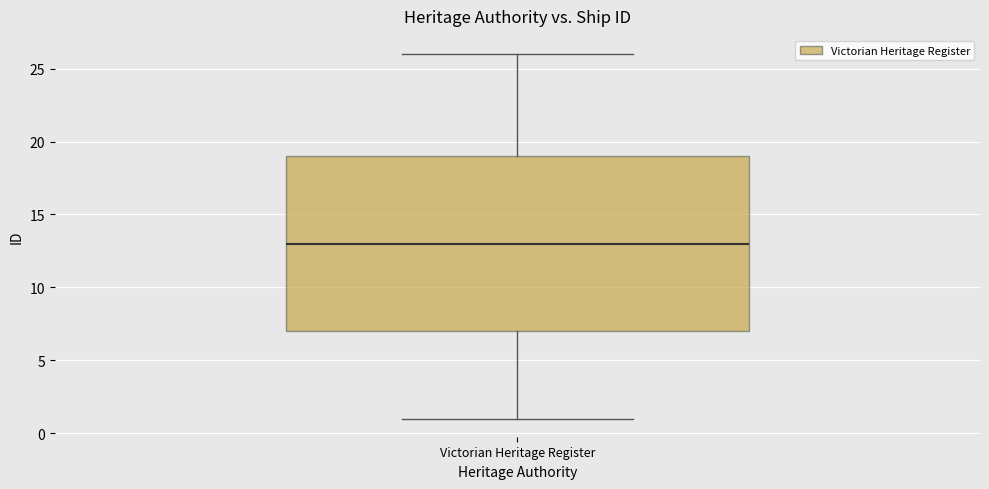

Transcribe this box plot: give where the median line is, the range the box spans, and where the two whiskers end, as read against the y-axis. The values are not printed on the chart, so give them approximately, as read against the axis.

median 13, box 7 to 19, whiskers 1 to 26